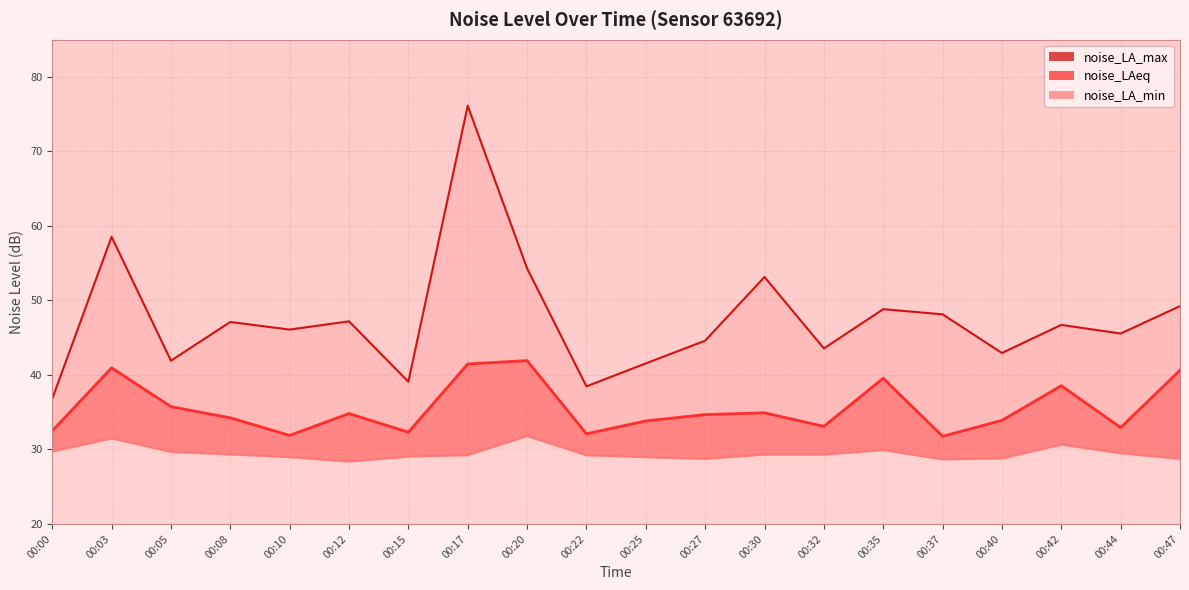

Between 00:12 and 00:00, which is larger?

00:00